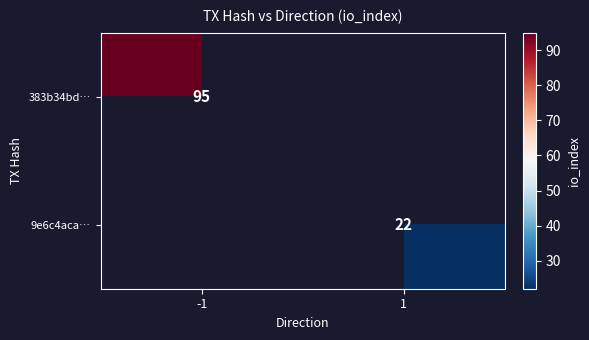

The value of 383b34bd… at -1 is 95. True or false?

True